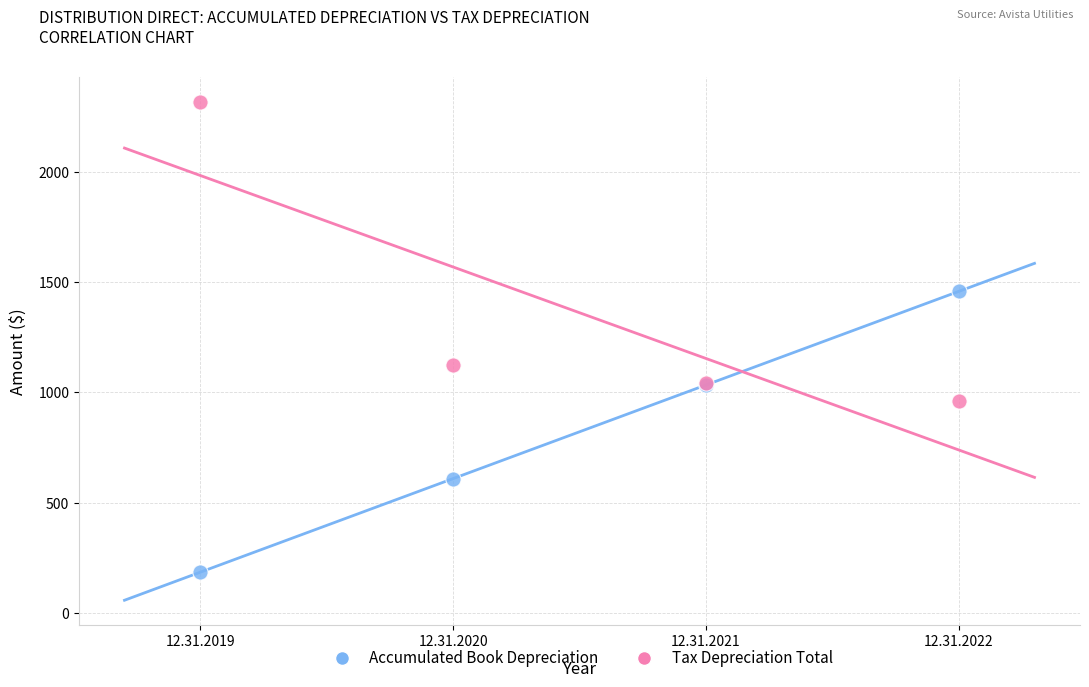

Which series has the widest spread of Y values?

Tax Depreciation Total